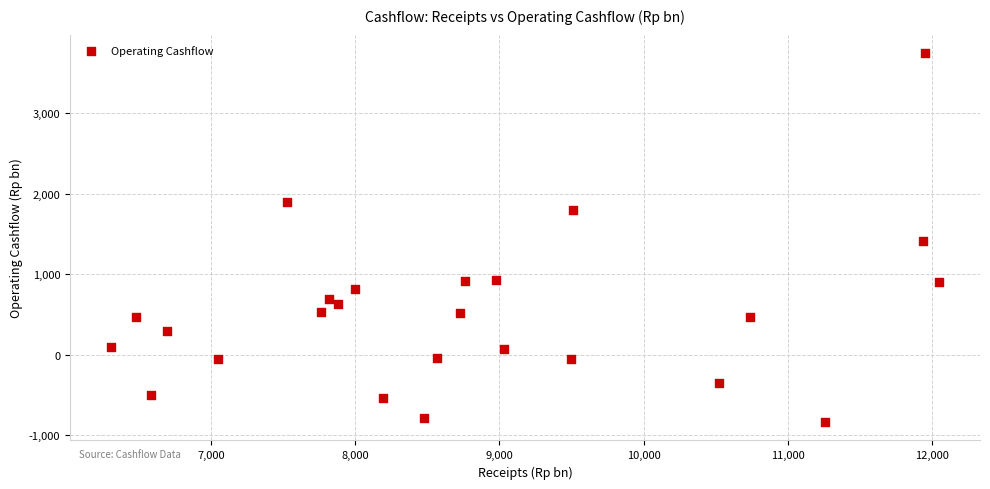

What is the range of X values (max minus min)?

5735.0